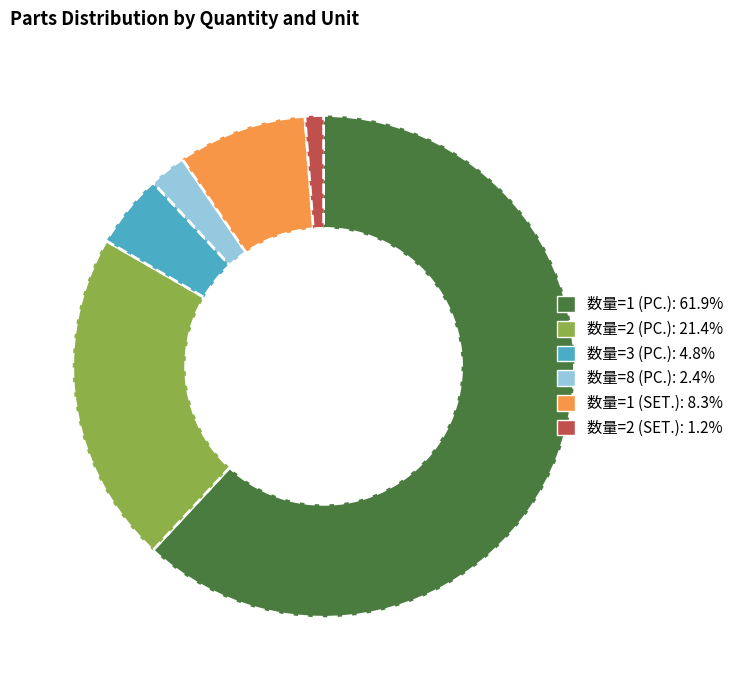

Rank the categories by value from lowest to highest.

数量=2 (SET.), 数量=8 (PC.), 数量=3 (PC.), 数量=1 (SET.), 数量=2 (PC.), 数量=1 (PC.)